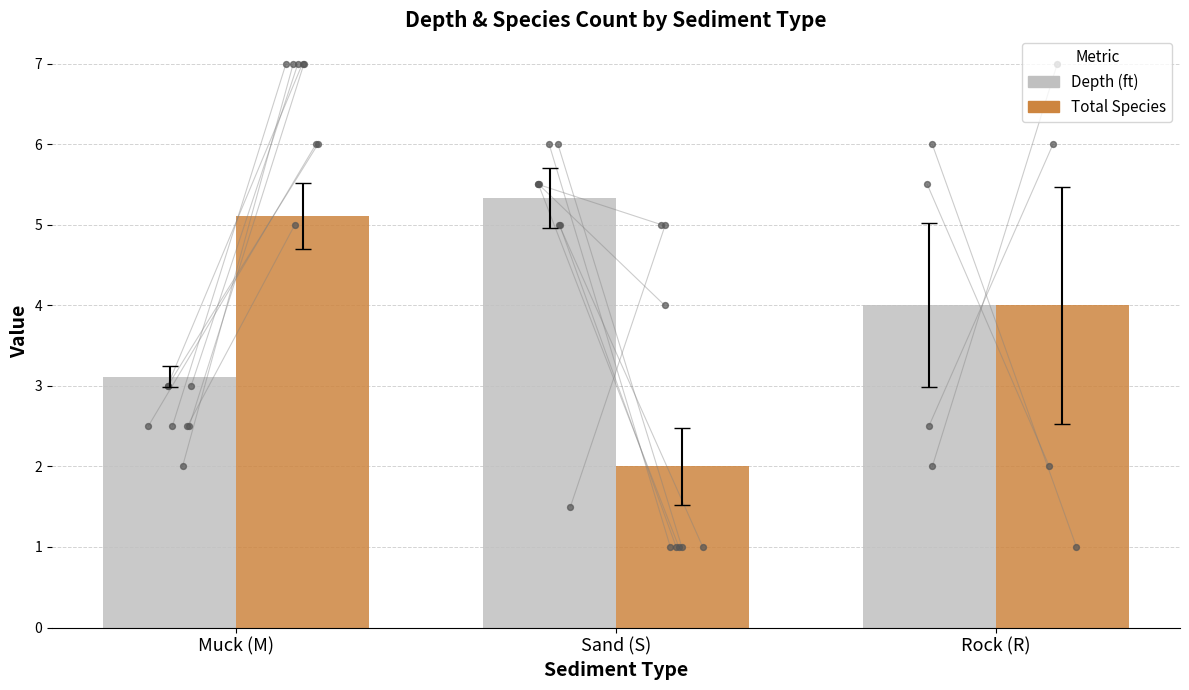

At how many categories does at least one series exceed 4?

2